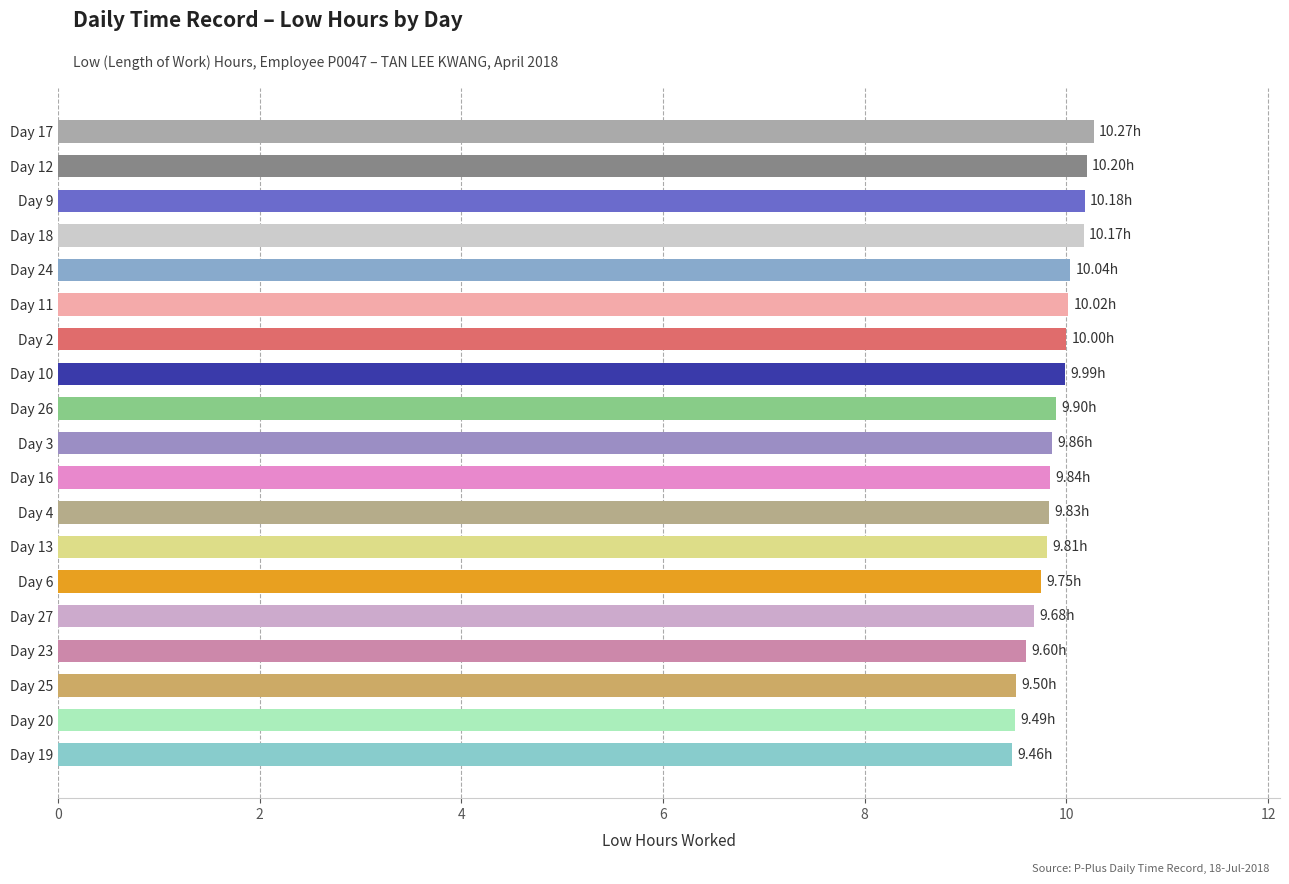

Which has a higher value, Day 25 or Day 3?

Day 3